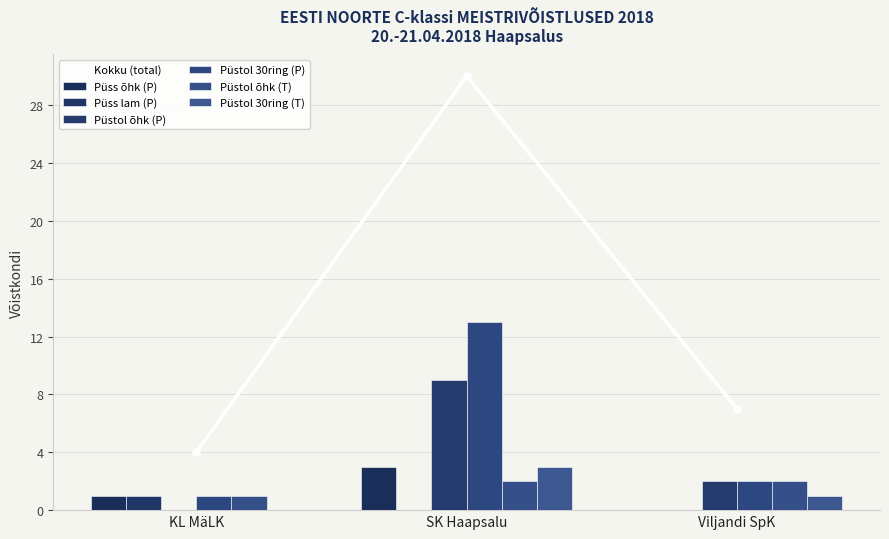

Reading left to right, extract all data points from this chart.

Püss õhk (P): KL MäLK=1	SK Haapsalu=3	Viljandi SpK=0
Püss lam (P): KL MäLK=1	SK Haapsalu=0	Viljandi SpK=0
Püstol õhk (P): KL MäLK=0	SK Haapsalu=9	Viljandi SpK=2
Püstol 30ring (P): KL MäLK=1	SK Haapsalu=13	Viljandi SpK=2
Püstol õhk (T): KL MäLK=1	SK Haapsalu=2	Viljandi SpK=2
Püstol 30ring (T): KL MäLK=0	SK Haapsalu=3	Viljandi SpK=1